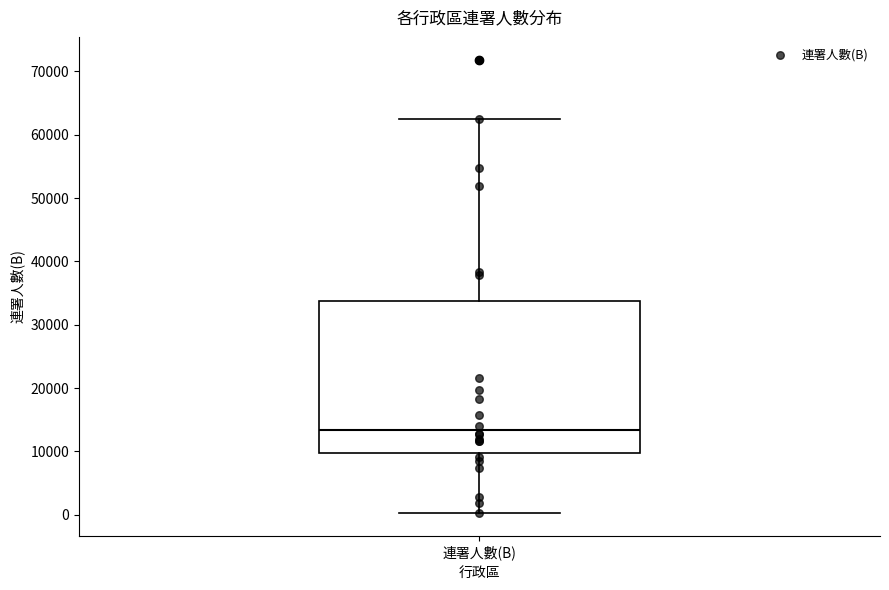

Where does the lower whisker of the box for 連署人數(B) end on the y-axis? The values are not printed on the chart, so give them approximately, as read against the axis.

0